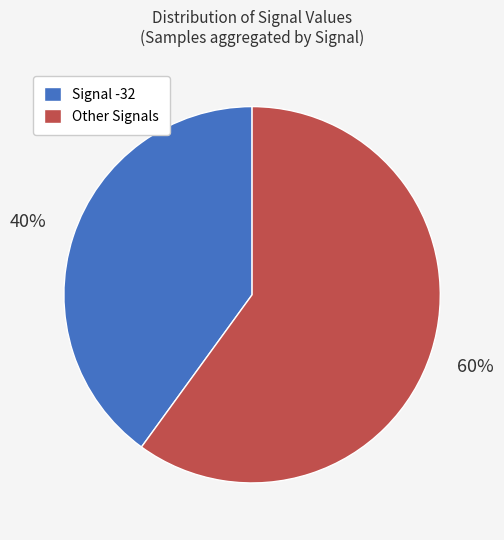

Approximately how many times larger is the value at Signal -32 compared to Other Signals?

0.7